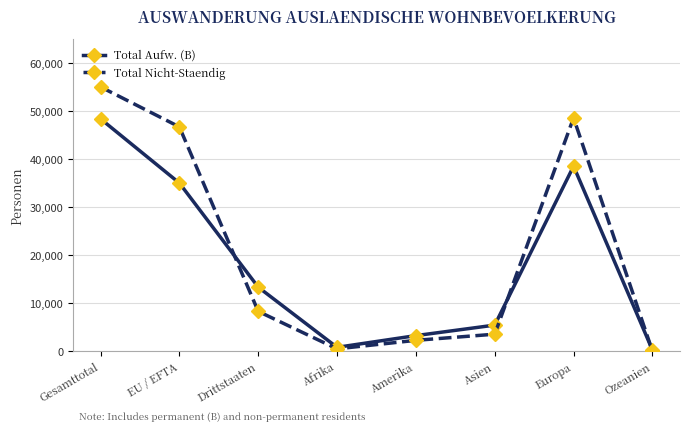

What is the approximate value of Total Aufw. (B) at EU / EFTA, to the nearest 100?

35100